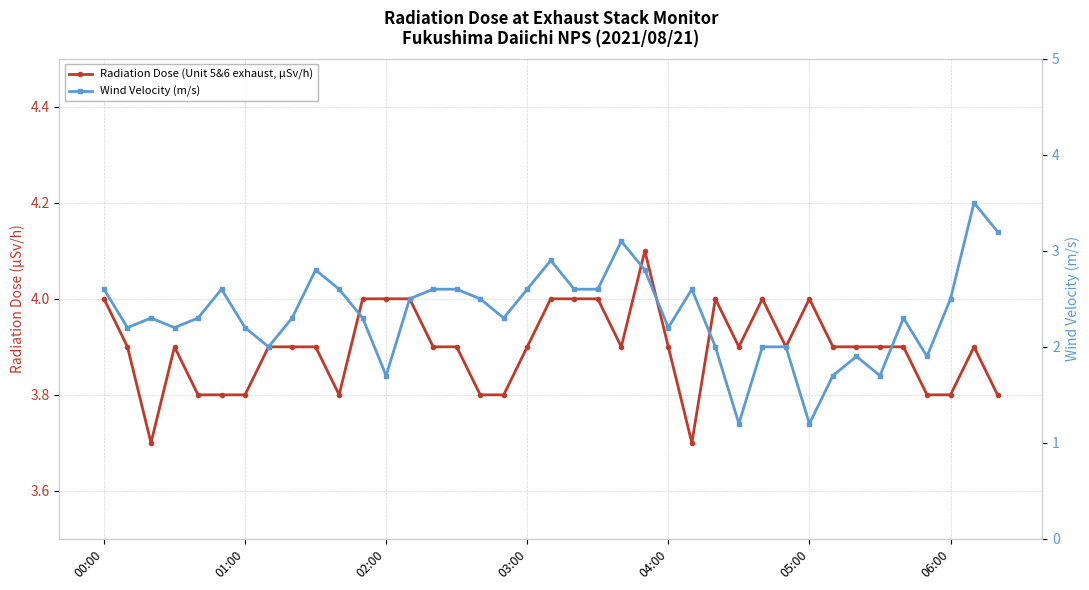

Between 7 and 29, which series saw the biggest shift?

Radiation Dose (Unit 5&6 exhaust, µSv/h)